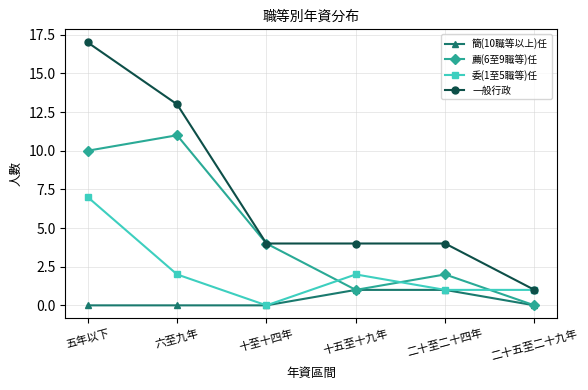

Count the number of categories in the chart.

6